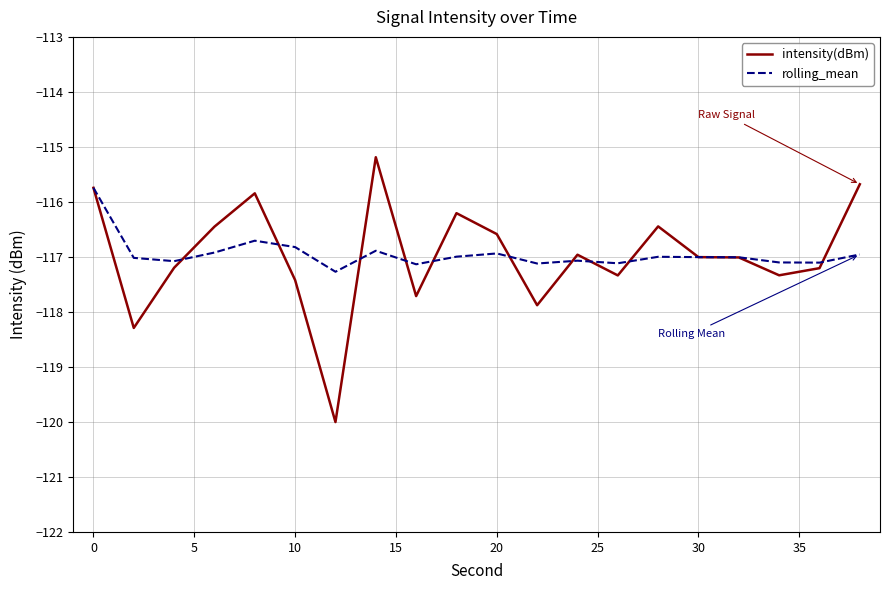

Which series has the largest range (max minus min)?

intensity(dBm)